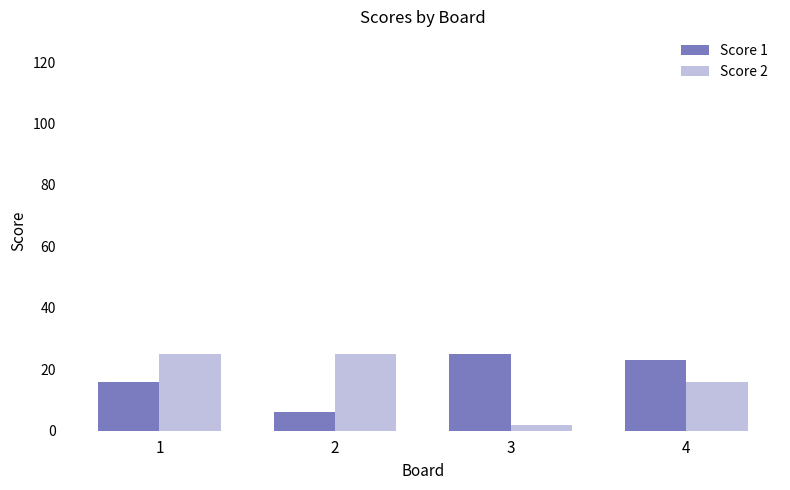

What is the difference between the Score 2 values at 4 and 3?

14